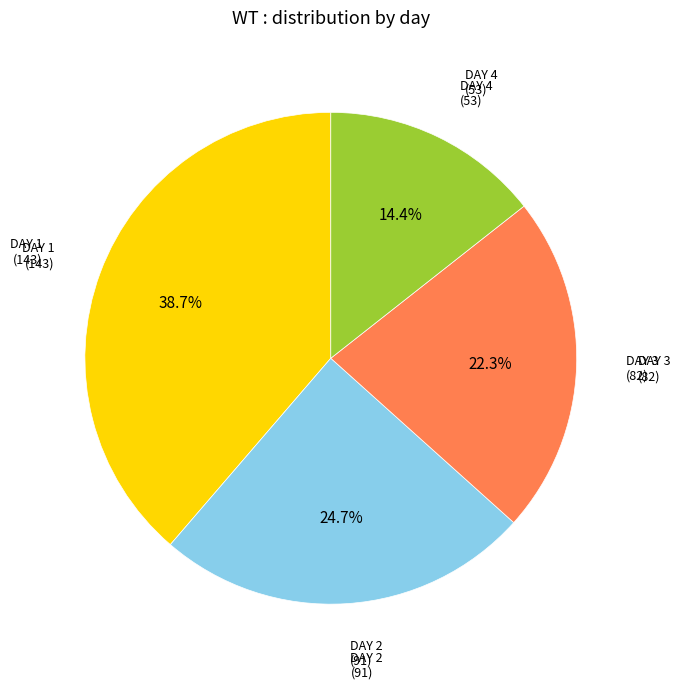

To the nearest percent, what is the average slice percentage?

25%